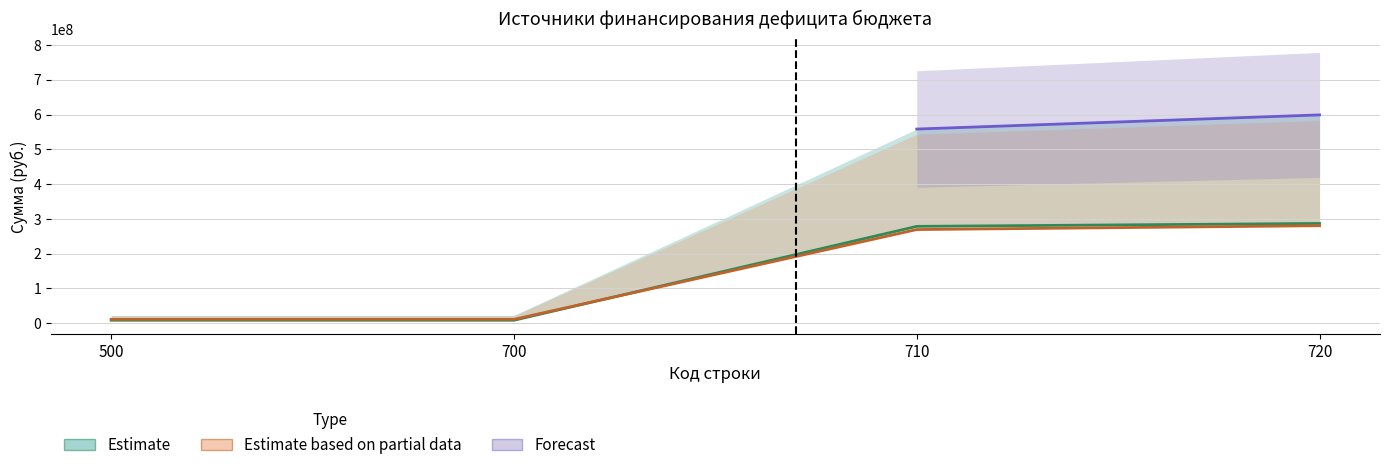

Read the Исполнено (консолидированный бюджет) value at 720.

286896305.4